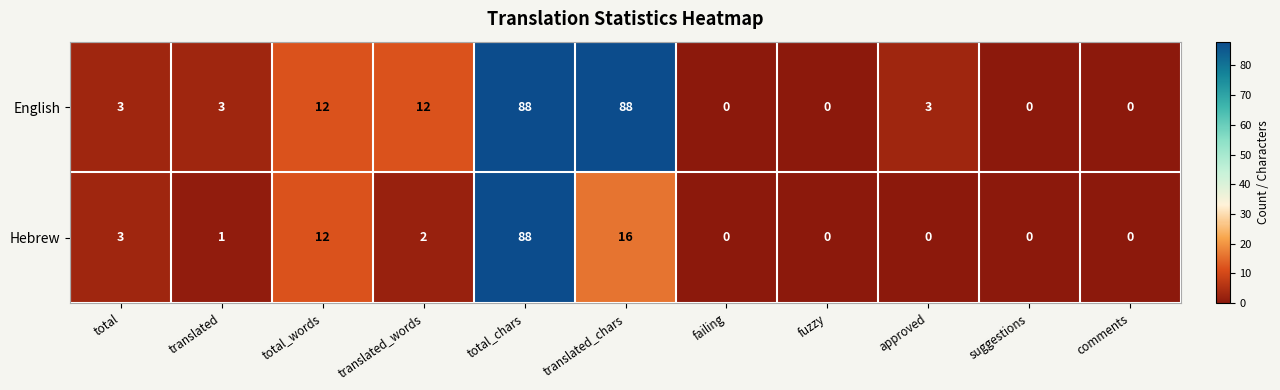

At translated_words, list the series in order from largest to smallest.

English, Hebrew